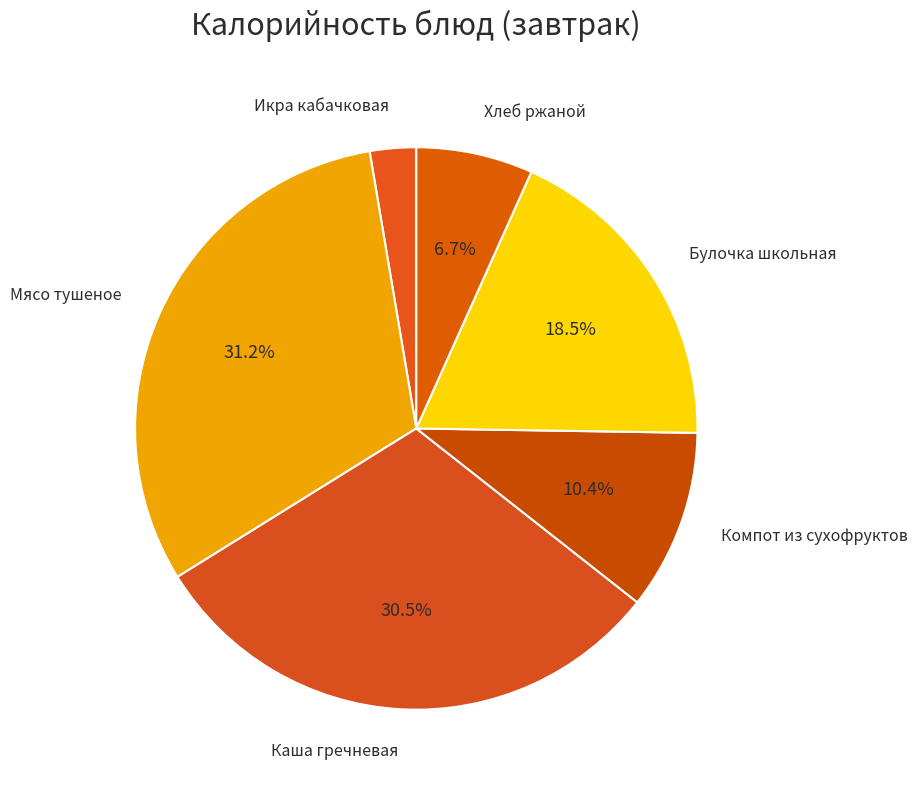

Combined, what portion of the pie is Компот из сухофруктов and Каша гречневая?

40.9%